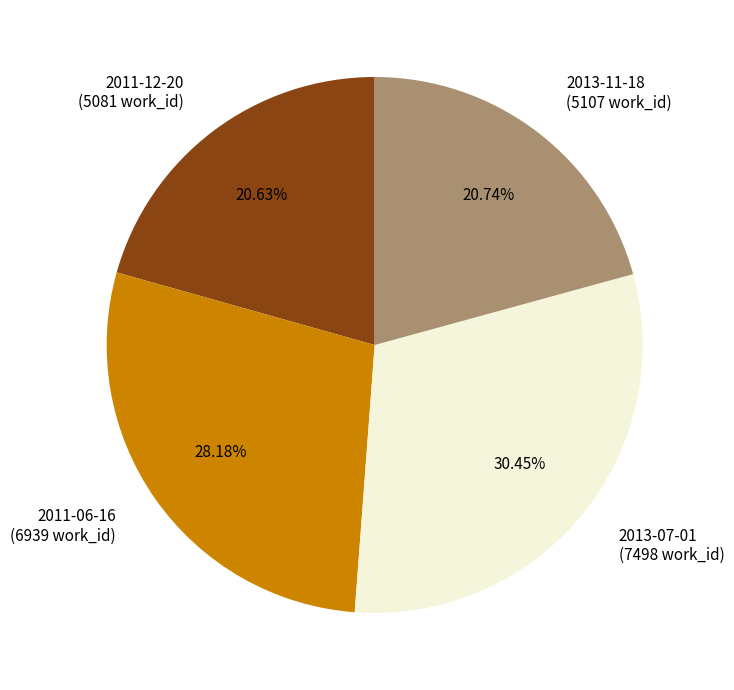

Does 2011-12-20 account for over 50% of the chart?

No